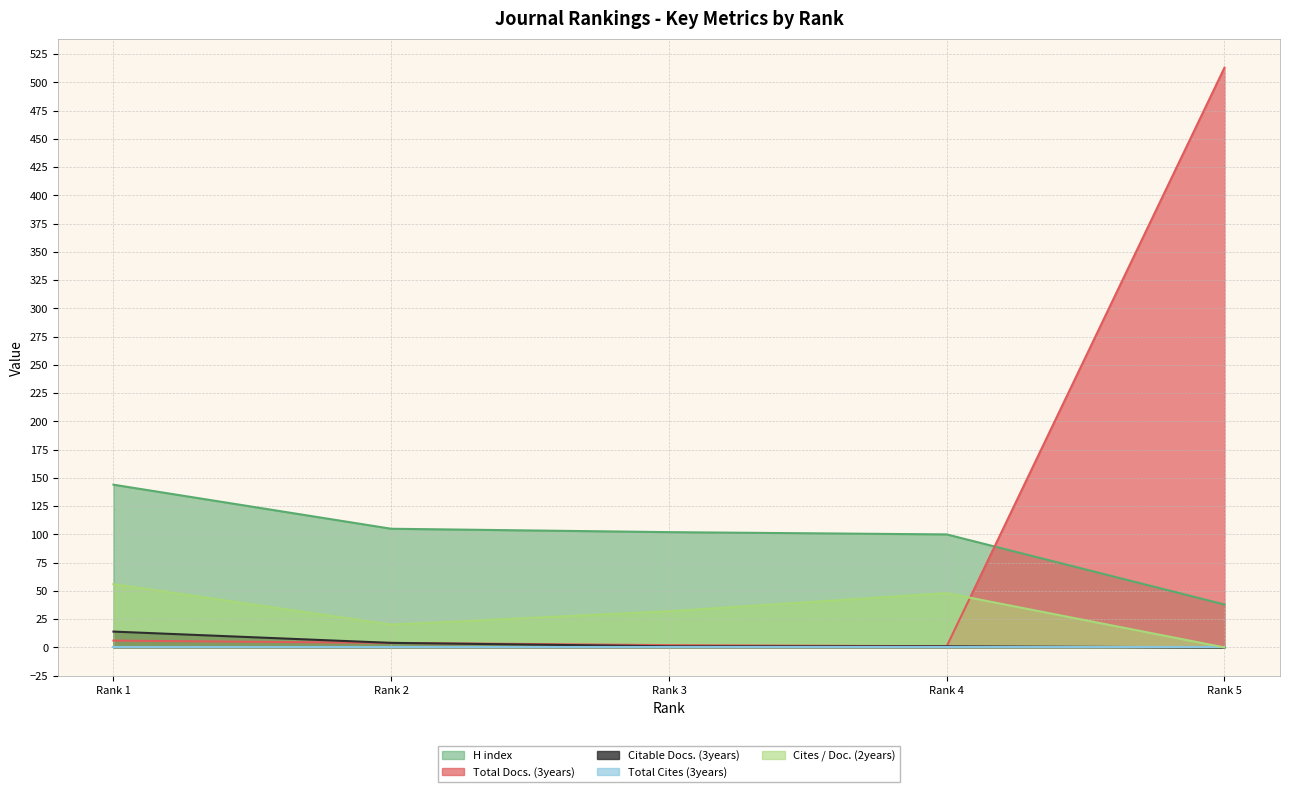

At which label does H index first exceed 102?

Rank 1